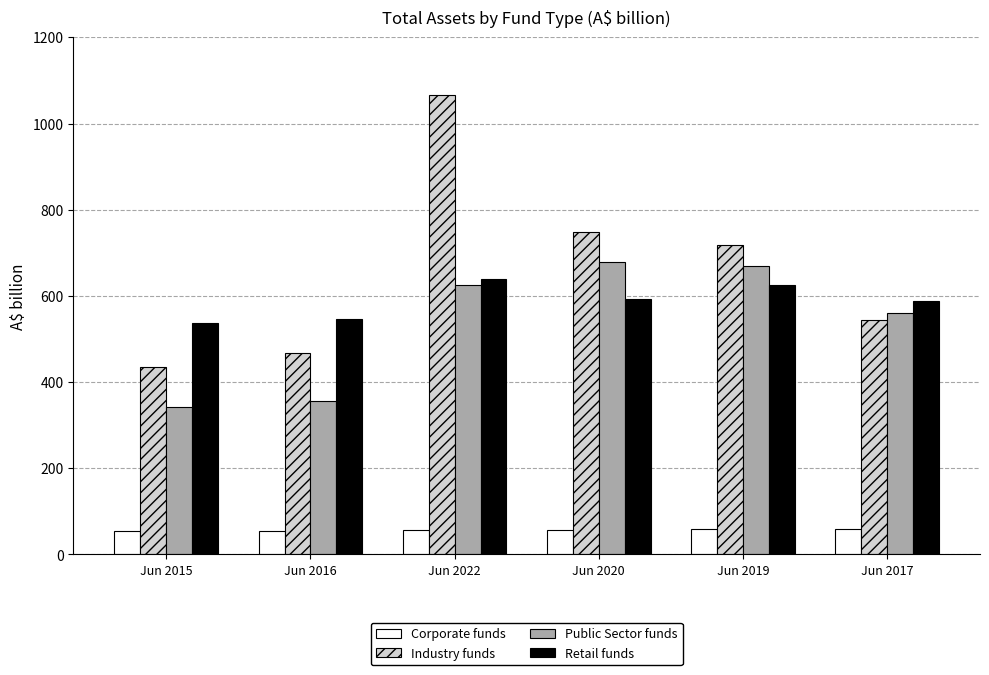

What is the minimum value shown in the chart?

53.9